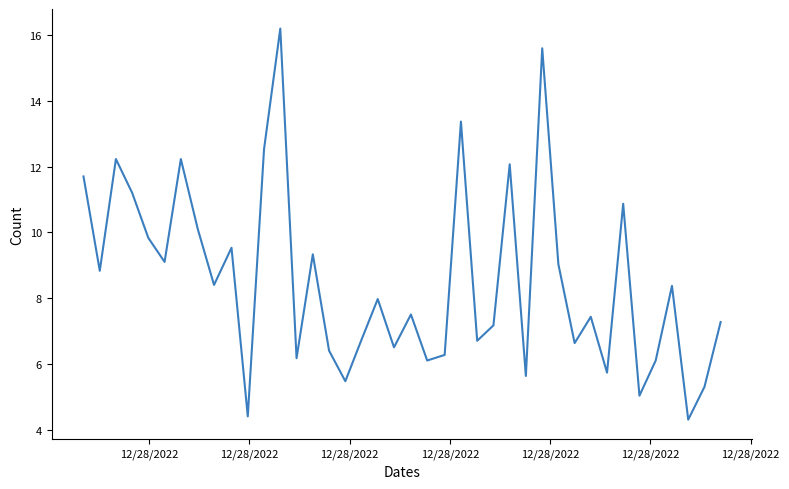

What is the difference between the maximum and minimum values?

11.9